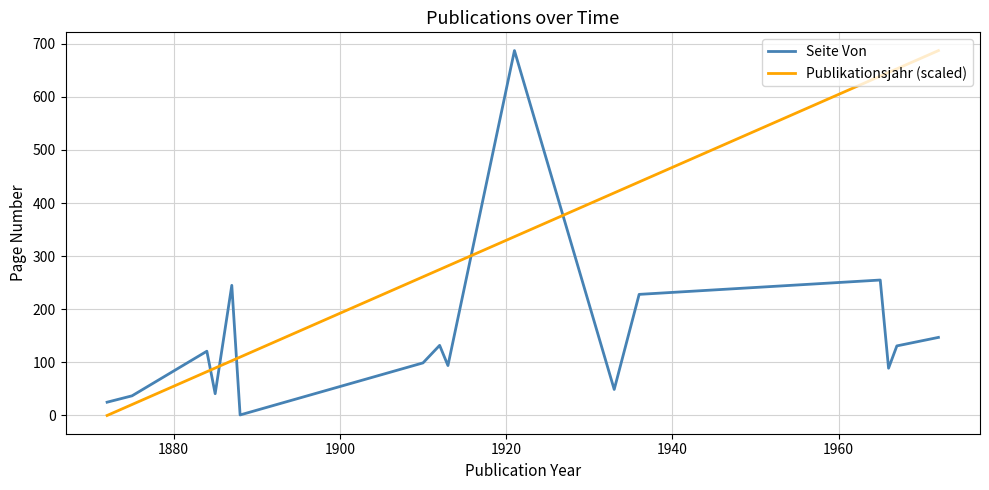

List the series in order of their peak value, highest first.

Seite Von, Publikationsjahr (scaled)